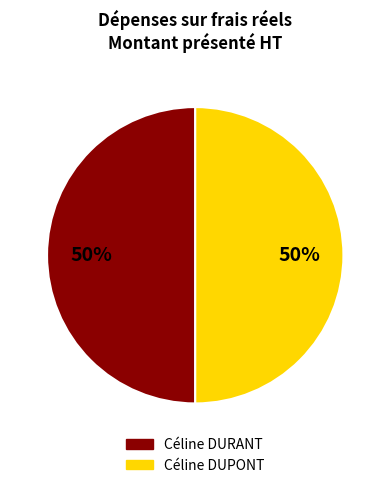

Do Céline DURANT and Céline DUPONT together represent more than half of the pie?

Yes